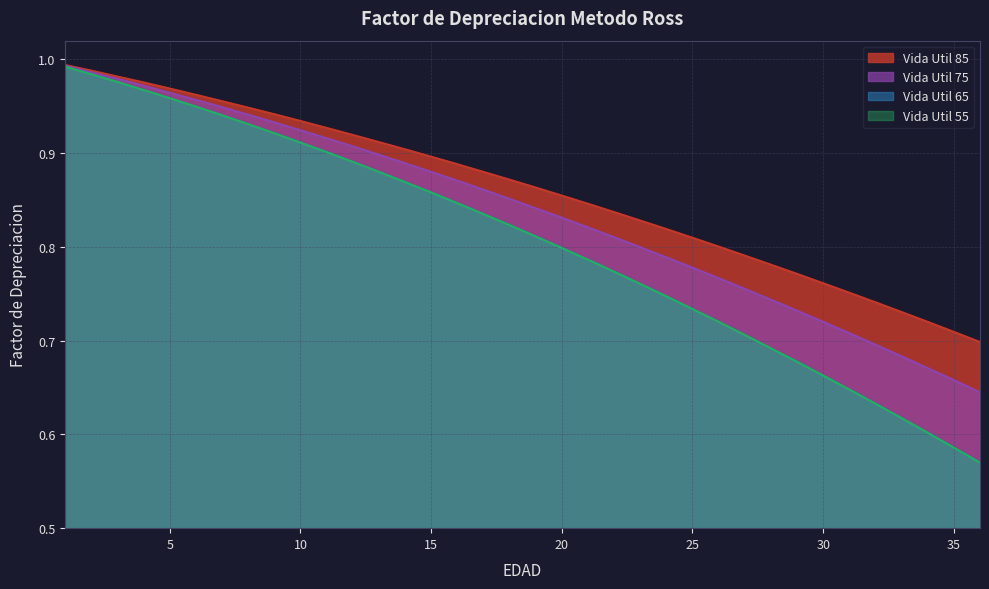

What is the value of the 55 point at the 34th from the left?

0.6